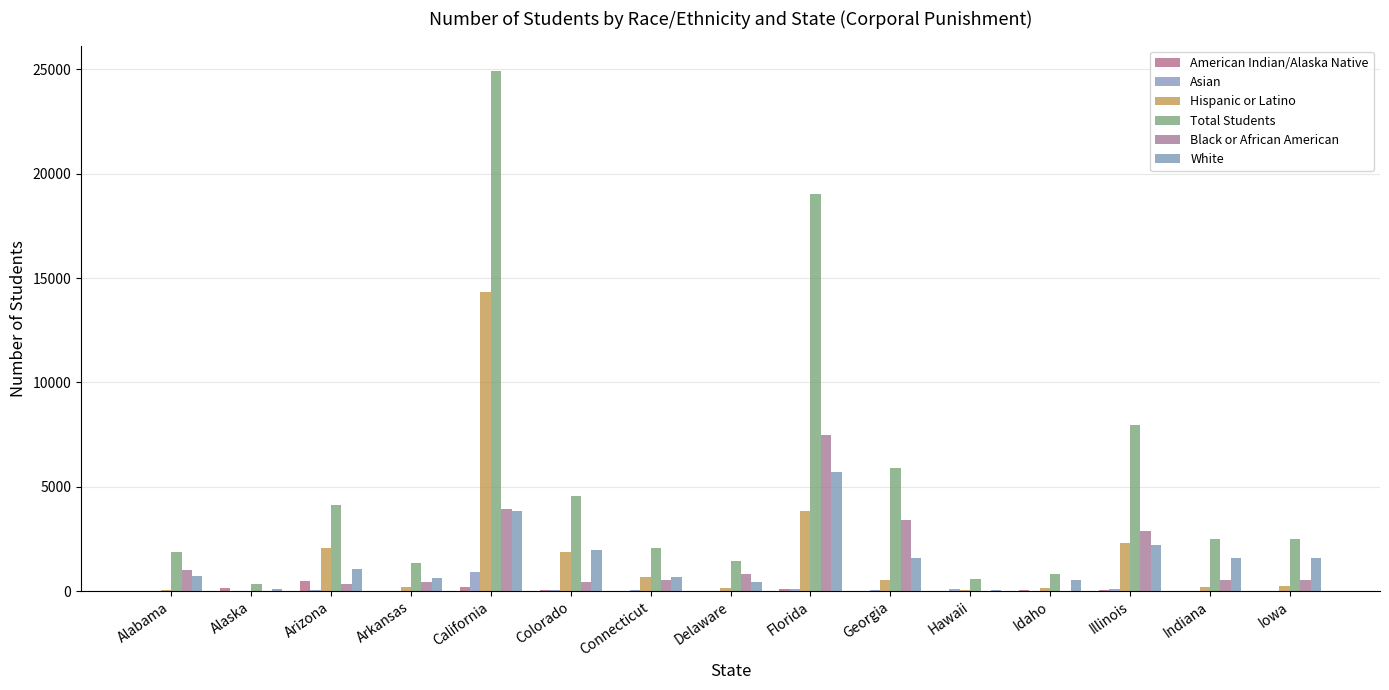

At which label does White reach its peak?

Florida